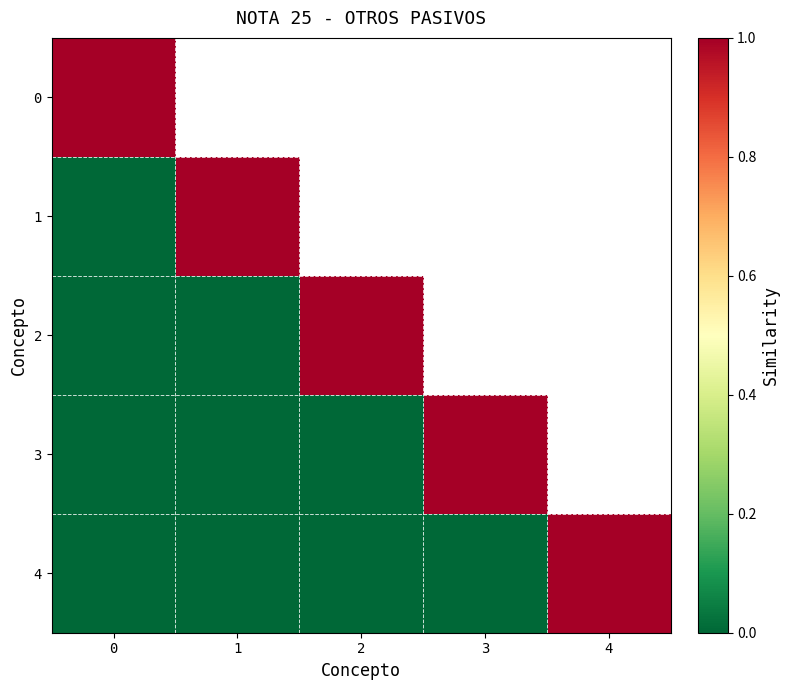

What value does the 4 series have at 4?

1.0